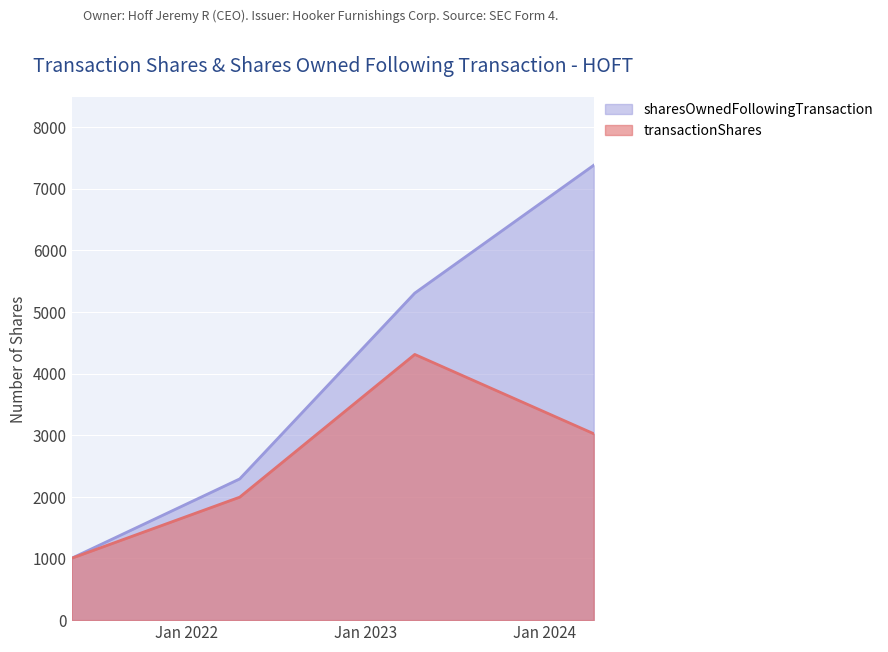

True or false: sharesOwnedFollowingTransaction and transactionShares cross at least once.

False